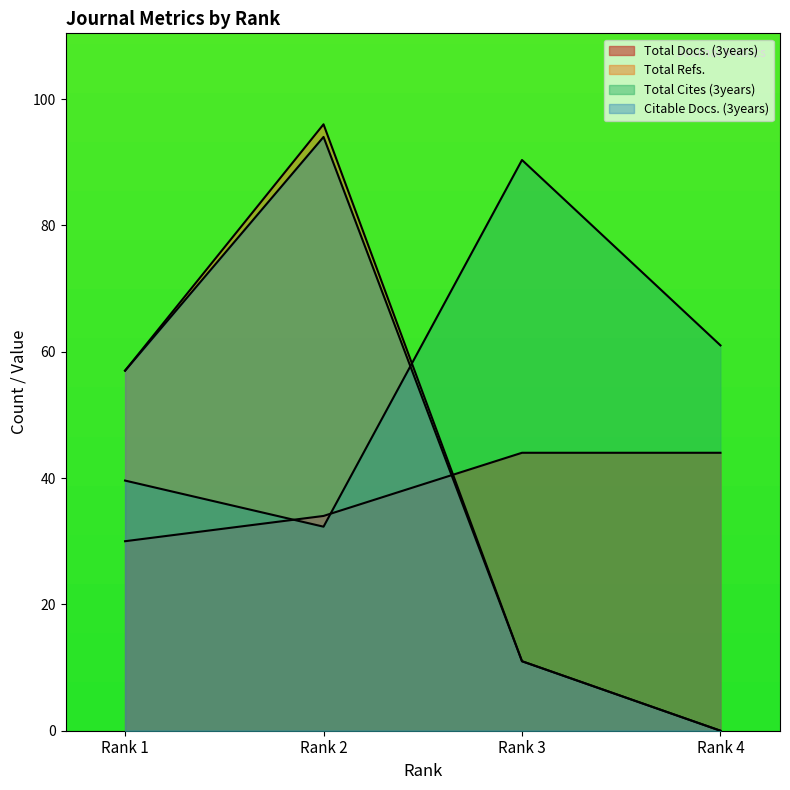

The Total Cites (3years) series shows 89.7 at Rank 4. True or false?

False